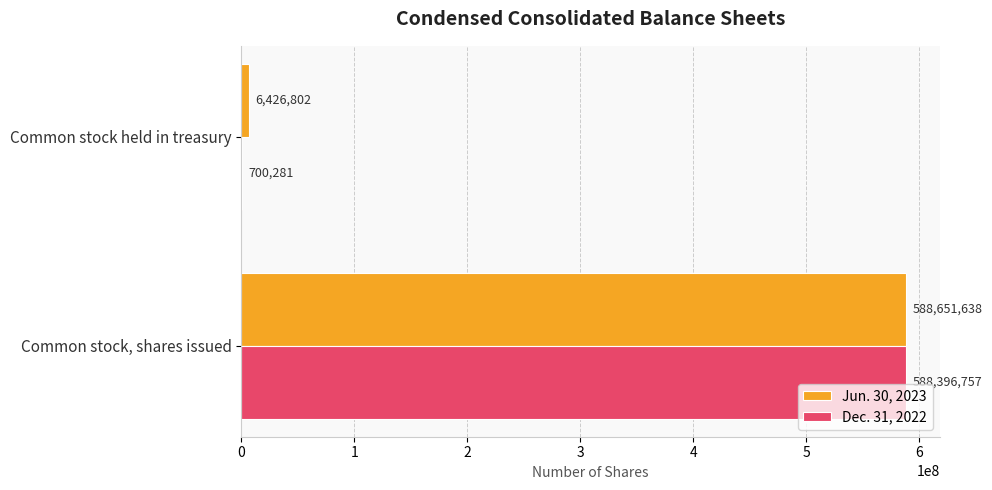

At which label does Dec. 31, 2022 reach its peak?

Common stock, shares issued